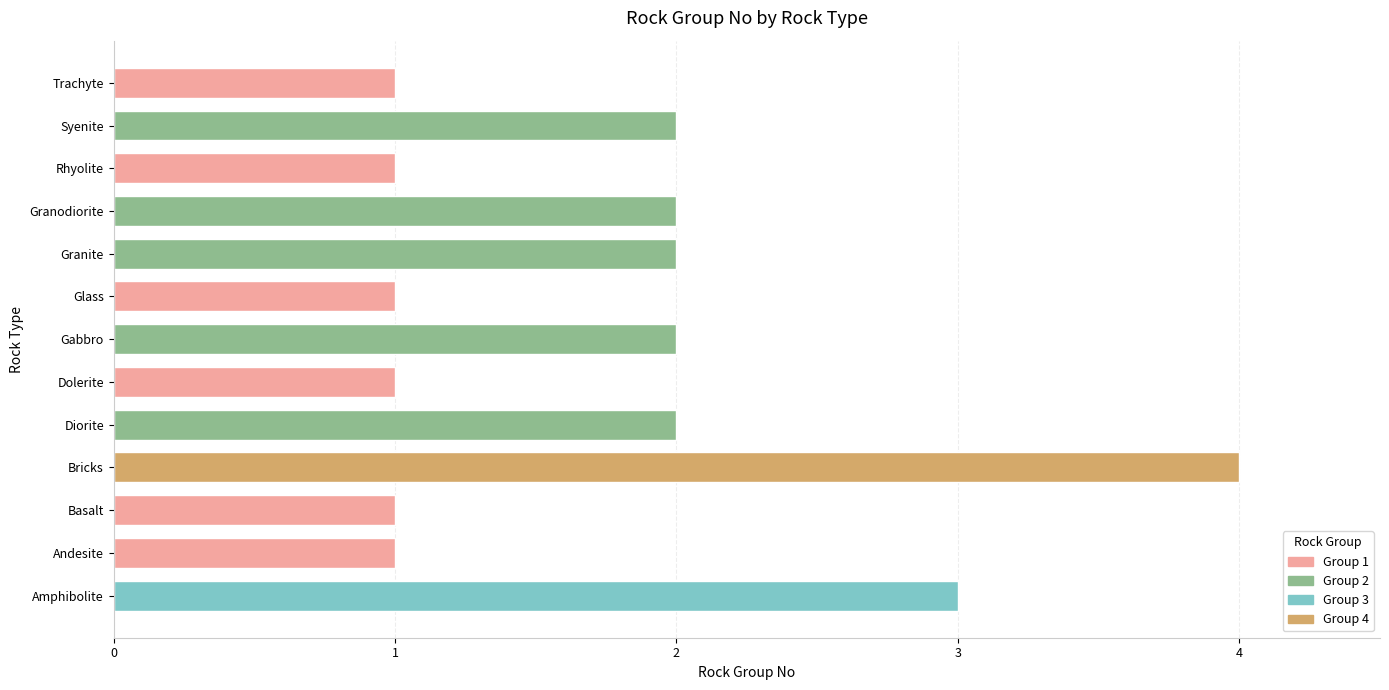

Which has a higher value, Diorite or Basalt?

Diorite